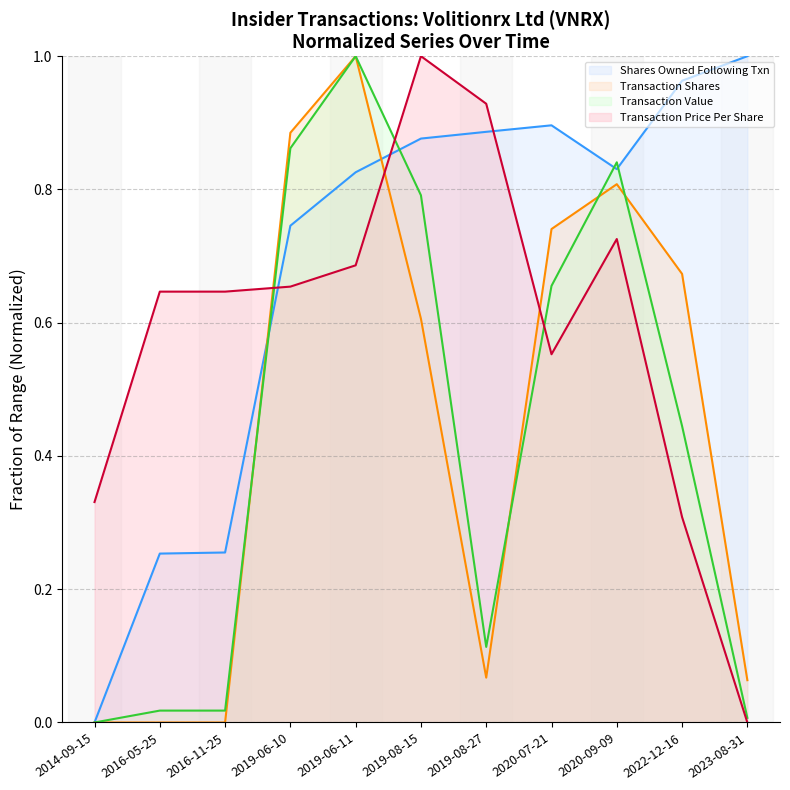

Is the value of sharesOwnedFollowingTransaction at 2019-06-10 greater than the value of transactionPricePerShare at 2022-12-16?

Yes